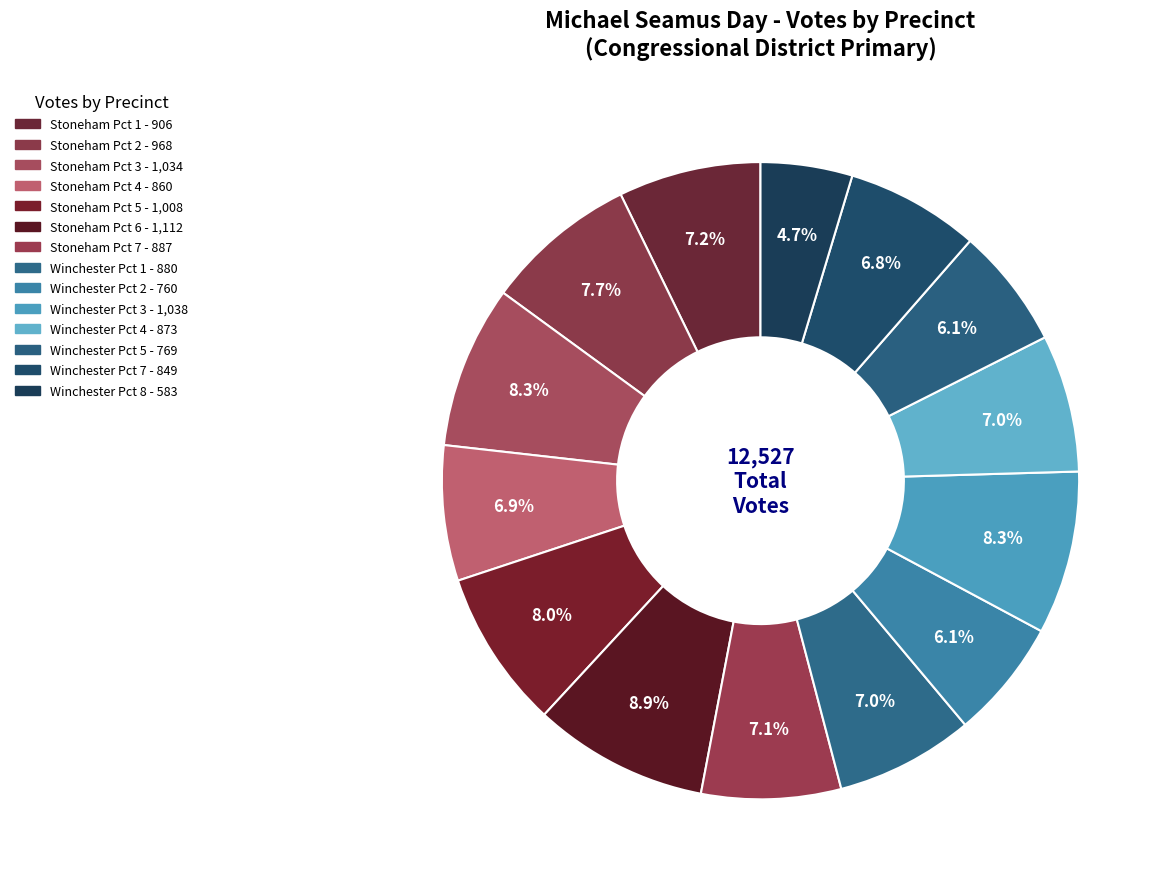

Do Stoneham Pct 6 and Stoneham Pct 2 together represent more than half of the pie?

No